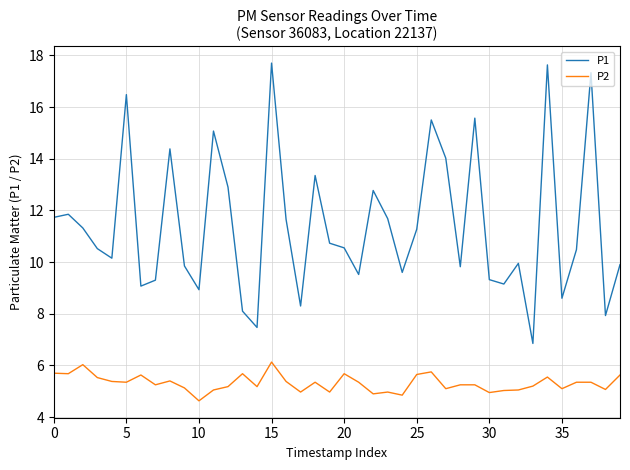

Rank the series by their maximum value, from lowest to highest.

P2, P1